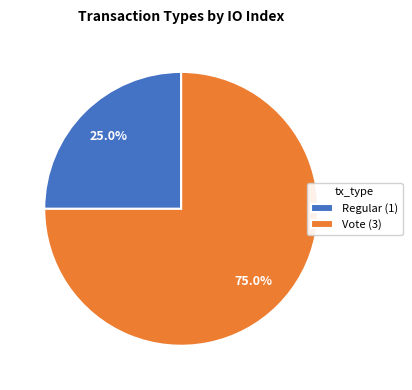

To the nearest percent, what portion does Regular represent?

25%